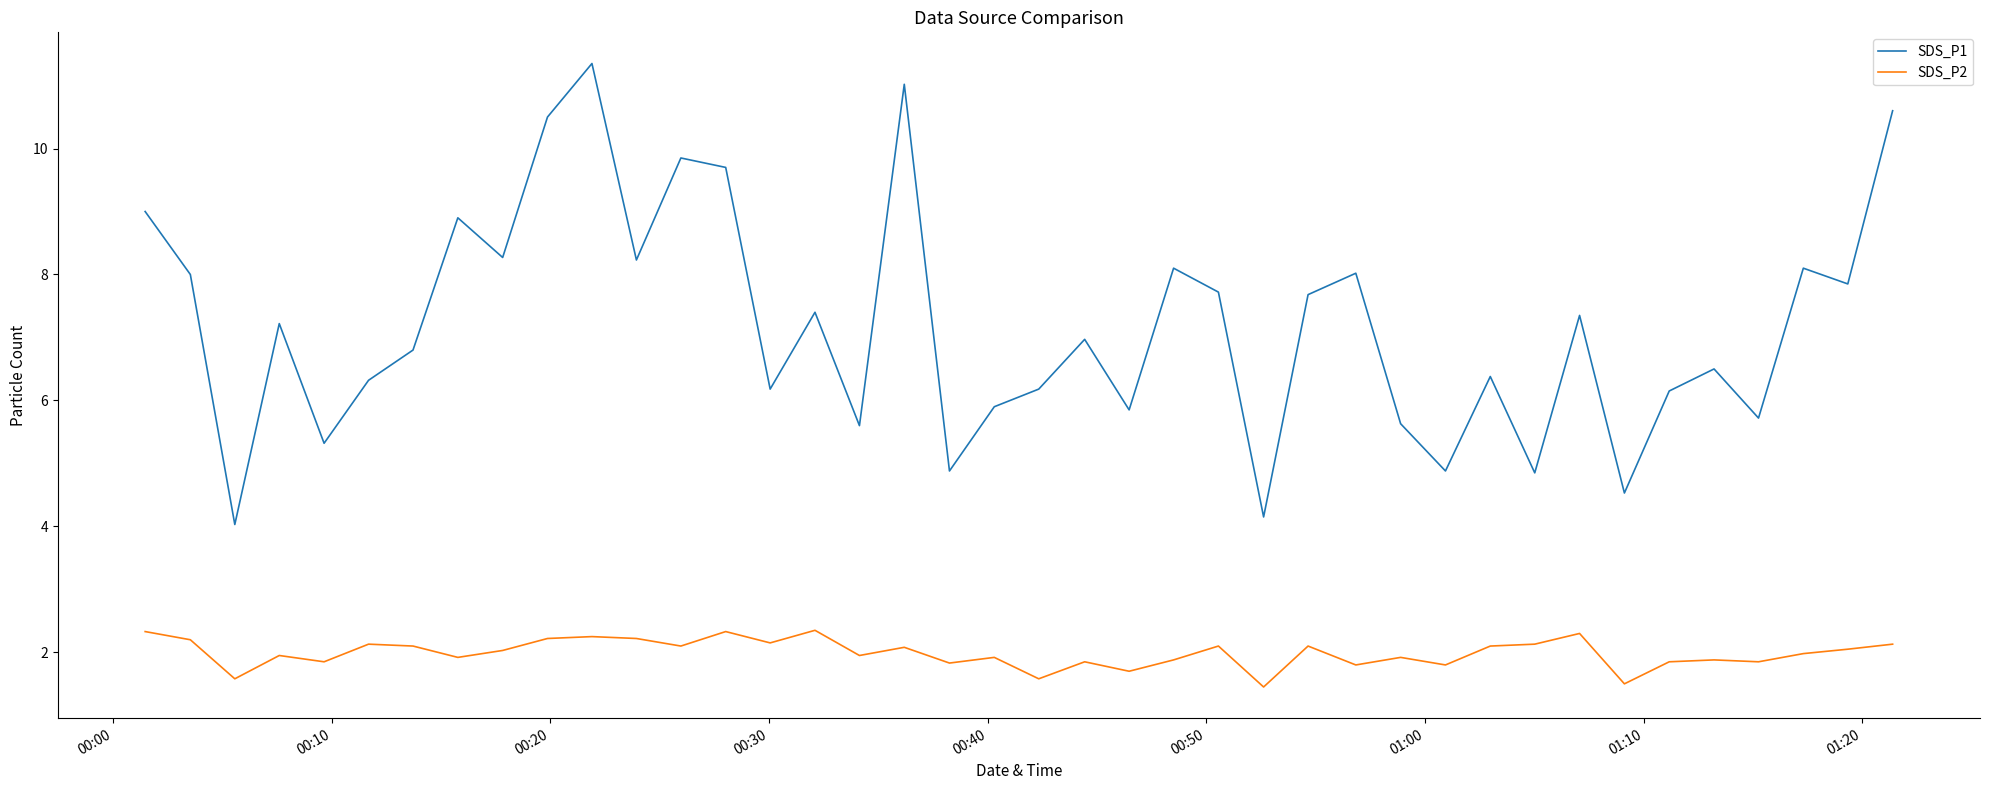

Rank the series by their average value, from lowest to highest.

SDS_P2, SDS_P1